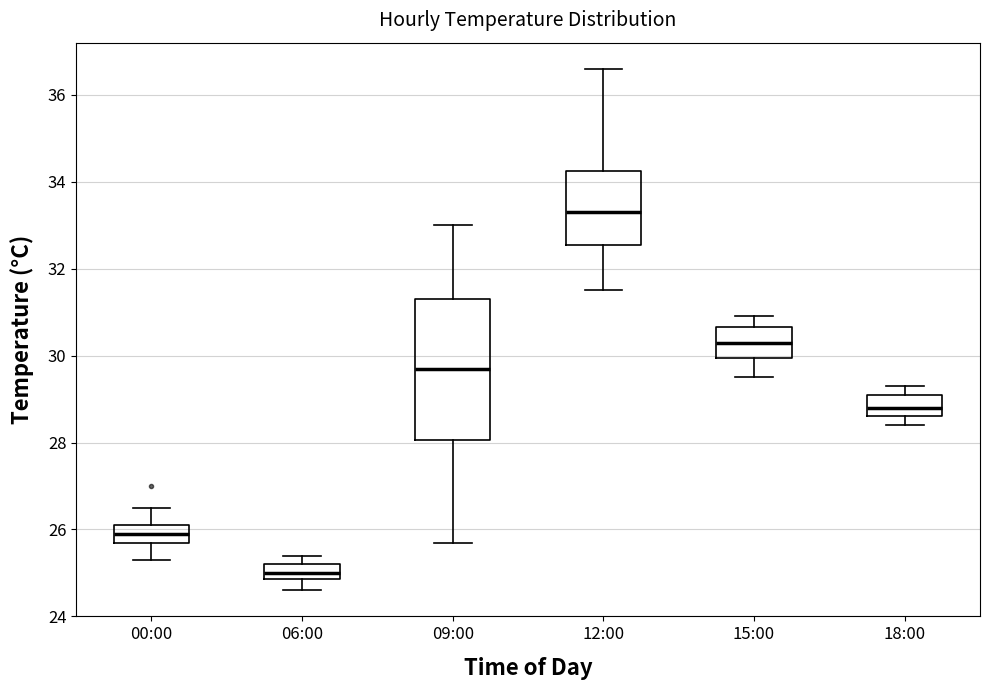

Which box is the tallest, from its lower edge to its upper edge?

09:00